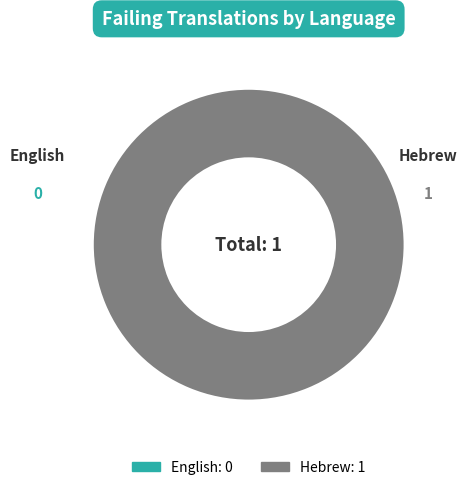

Is the sum of Hebrew and English greater than half?

Yes